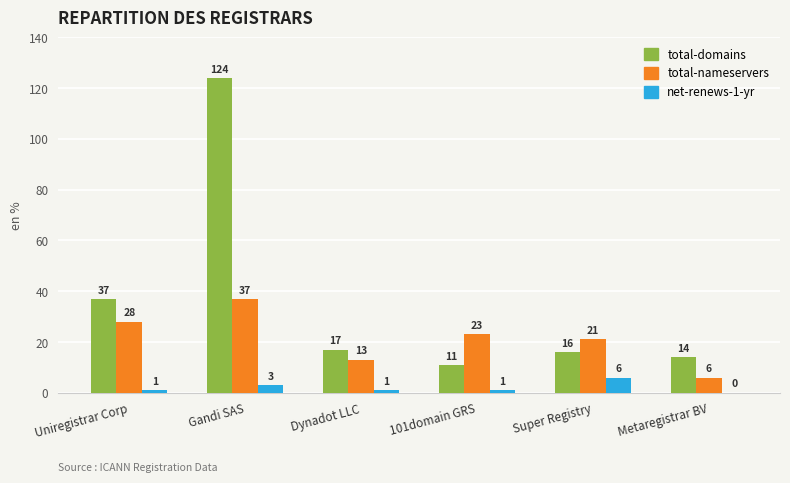

Reading left to right, list all the values displayed in this chart.

total-domains: 37	124	17	11	16	14
total-nameservers: 28	37	13	23	21	6
net-renews-1-yr: 1	3	1	1	6	0